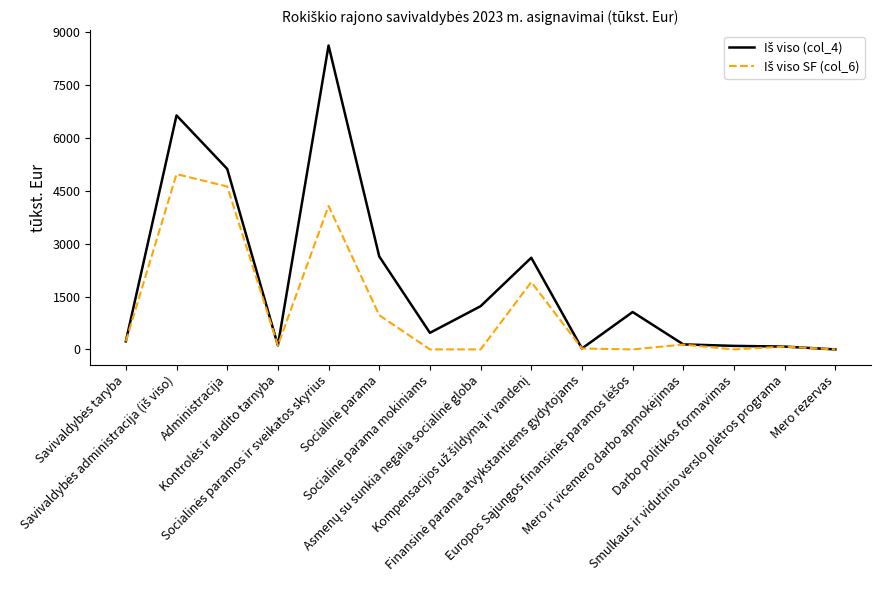

At how many categories does at least one series exceed 1187?

6